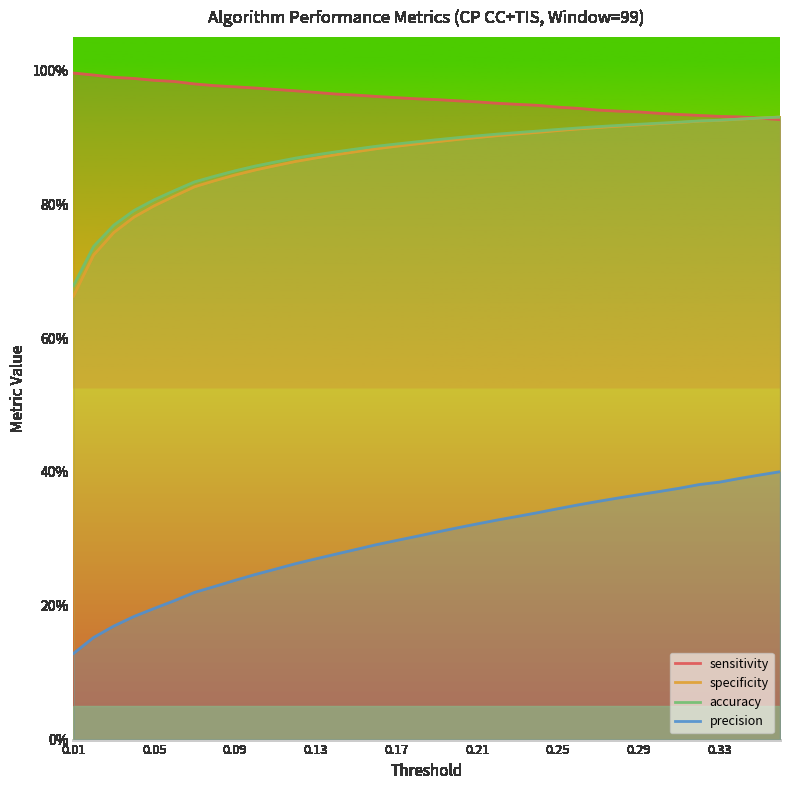

How many lines are shown in the chart?

4